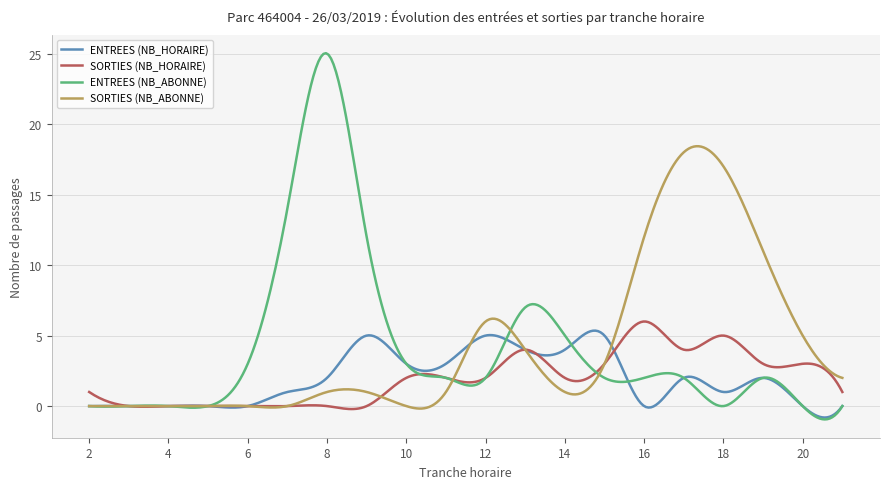

What is the maximum value for SORTIES (NB_HORAIRE)?

6.0